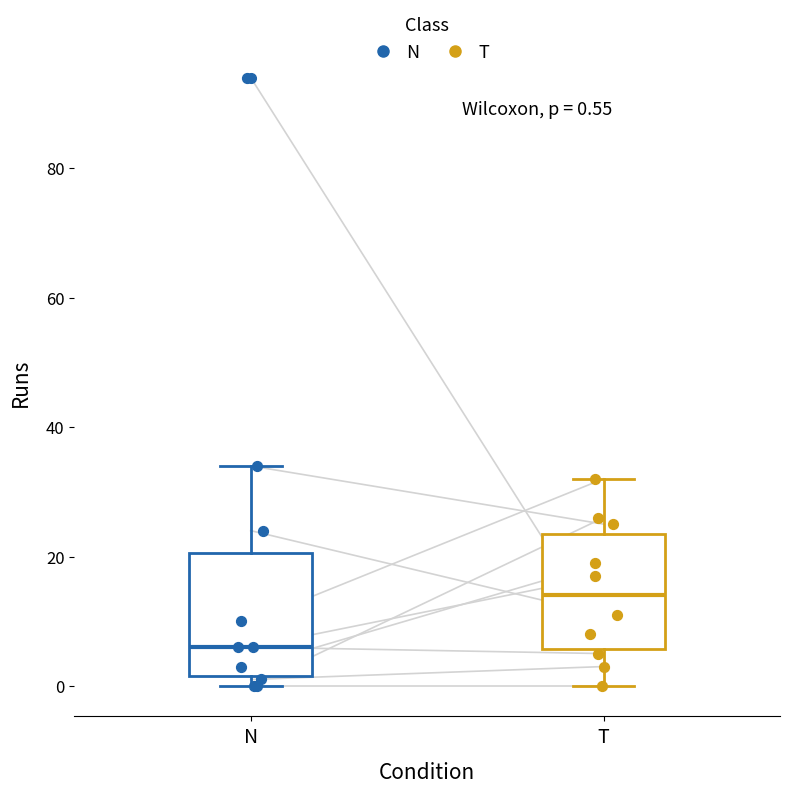

Which box's median line is the highest?

T